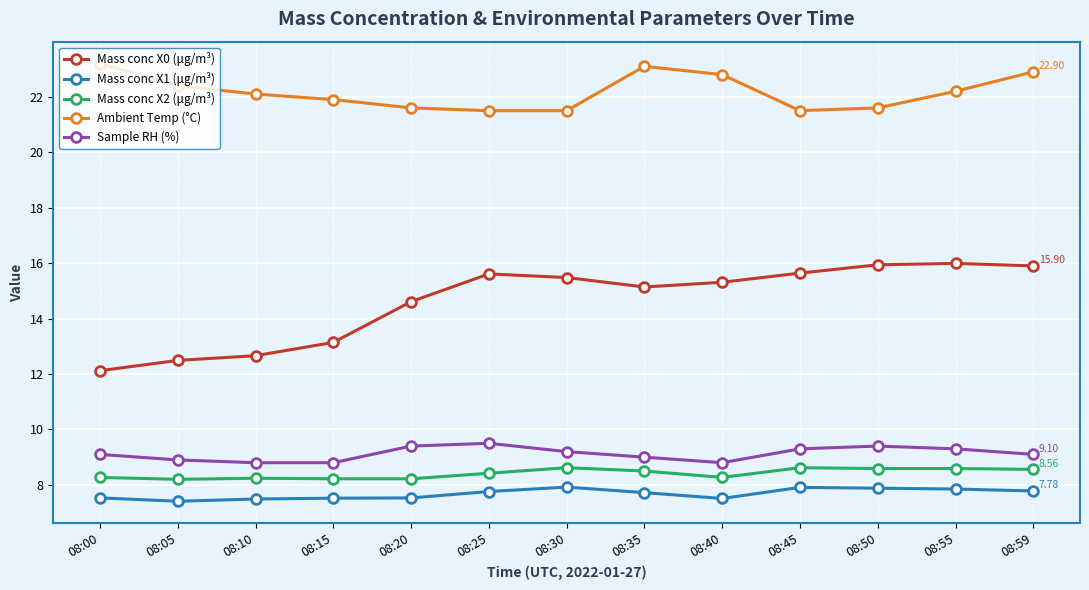

True or false: Mass conc X1 (μg/m³) and Sample RH (%) cross at least once.

False